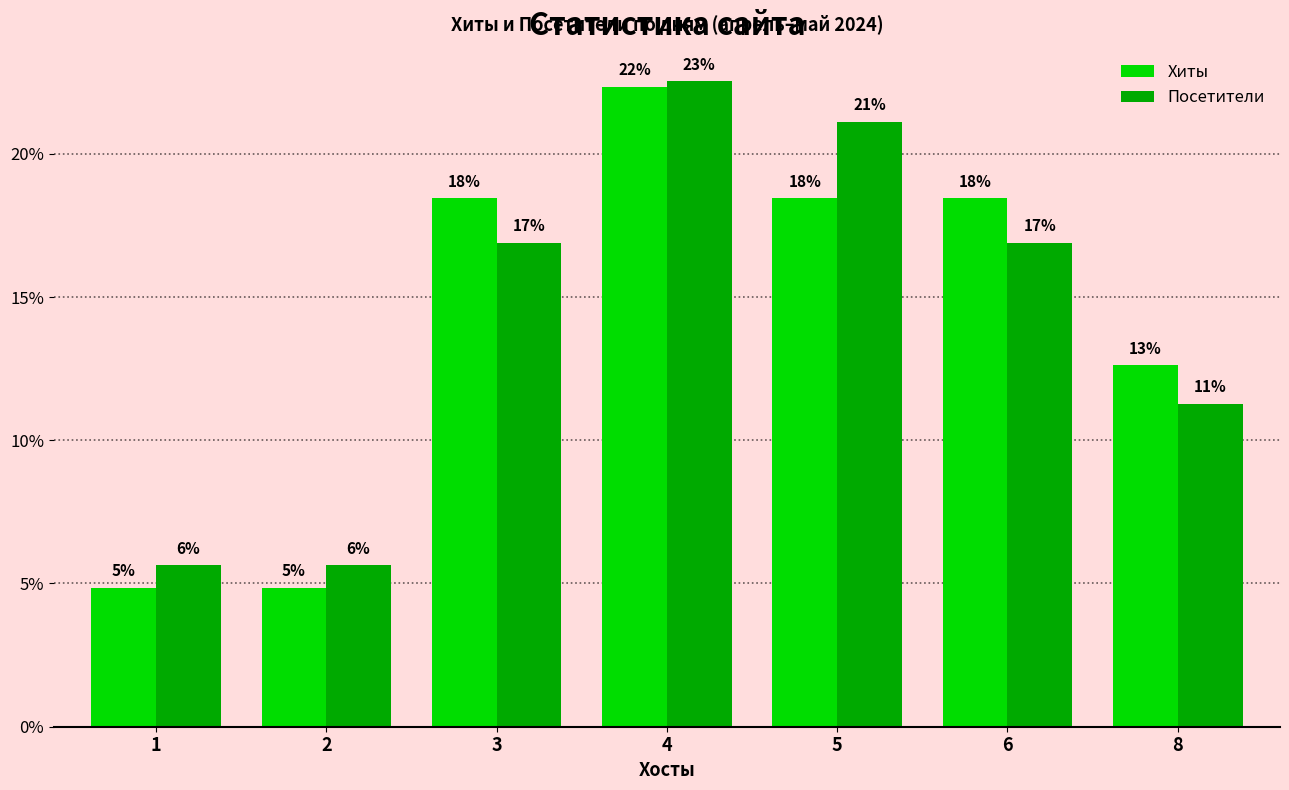

Does the chart contain any negative values?

No